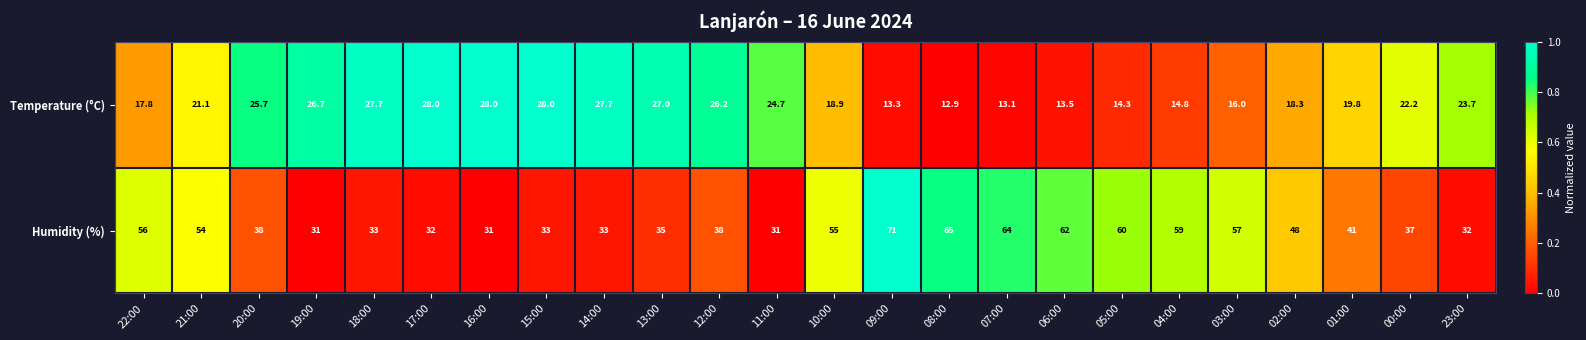

The value of Humidity (%) at 08:00 is 32.0. True or false?

False